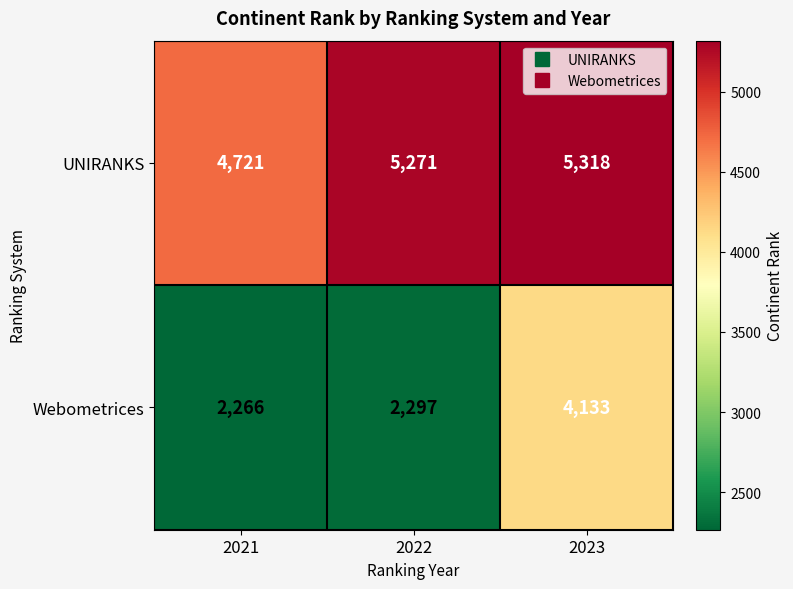

What is the difference between the Webometrices values at 2021 and 2023?

1867